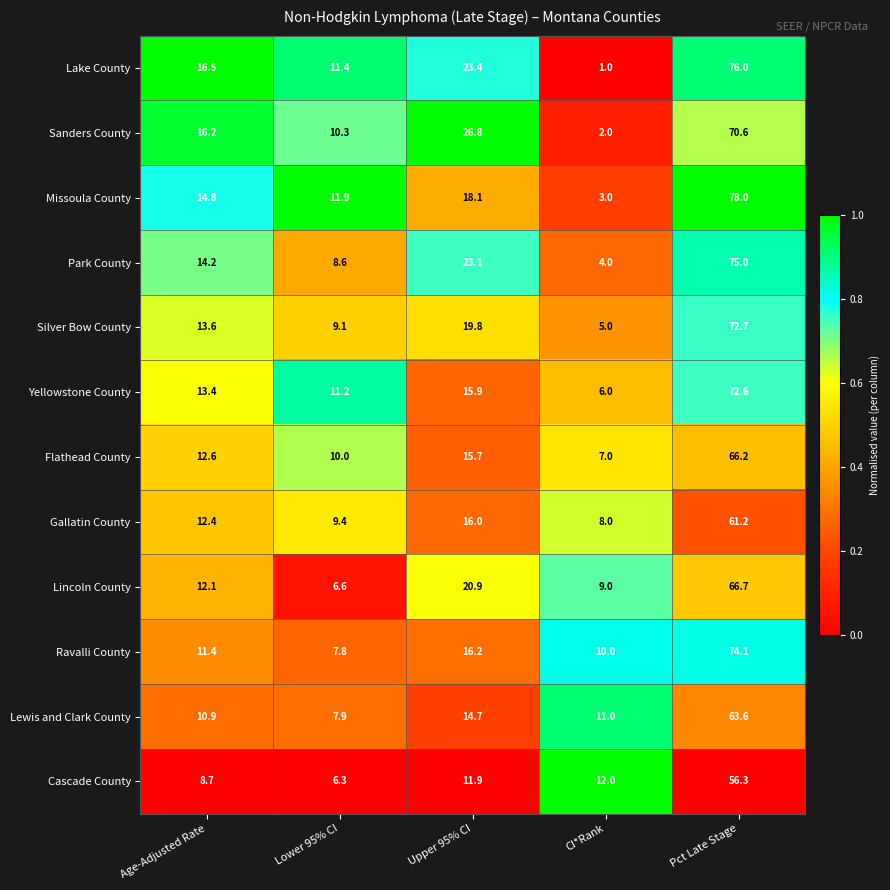

What is the approximate value of Missoula County at Upper 95% CI?

18.1